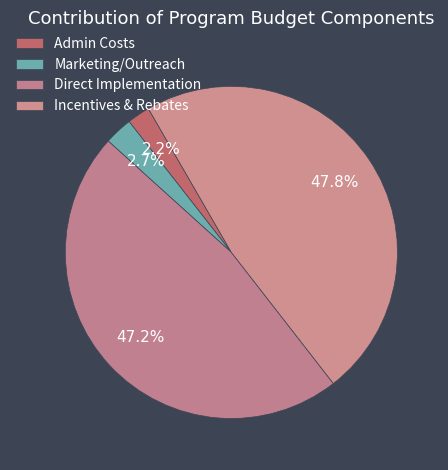

Count the number of slices in the pie.

4